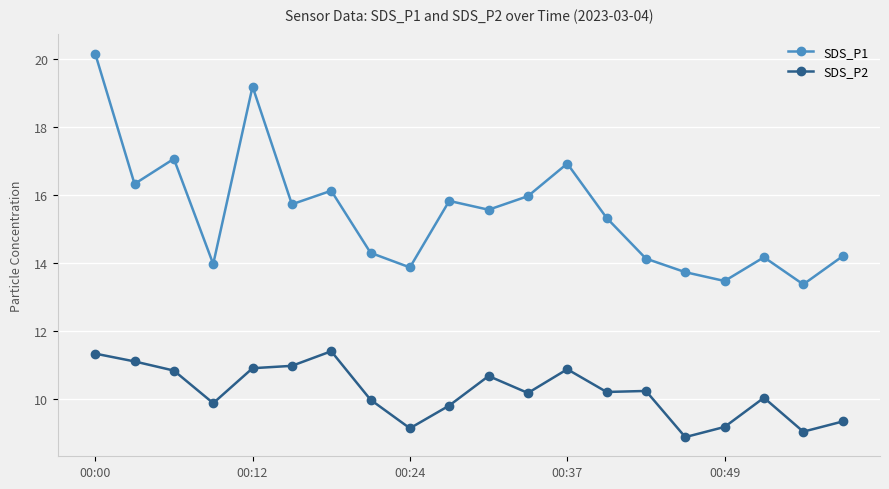

What is the value of the SDS_P1 point at the 18th from the left?

14.2